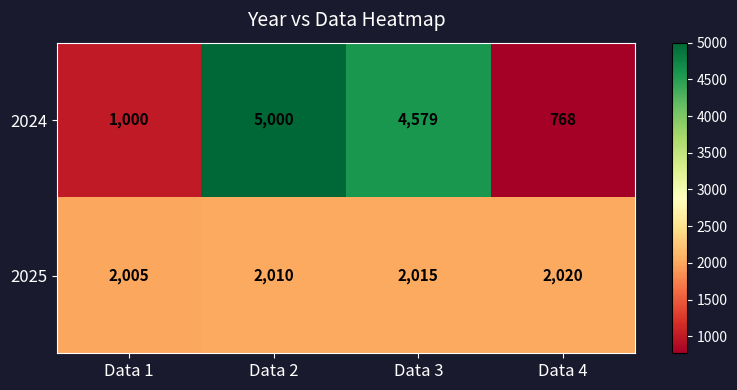

Where is 2024 nearest to the value 2884?

Data 3